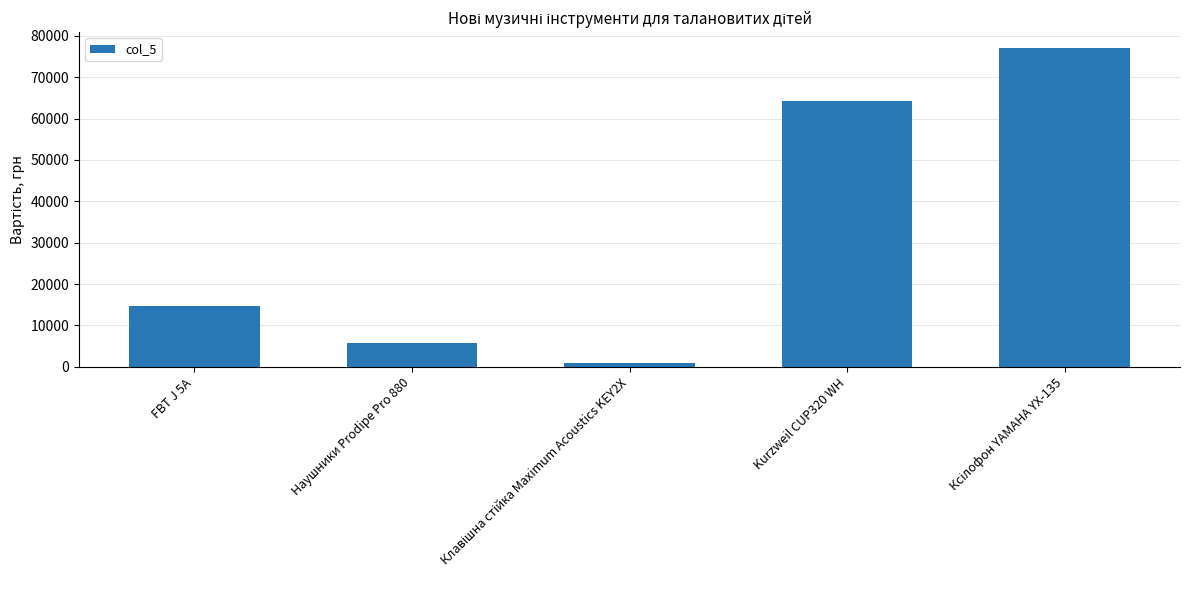

Is it true that the value at Kurzweil CUP320 WH is 87349?

False